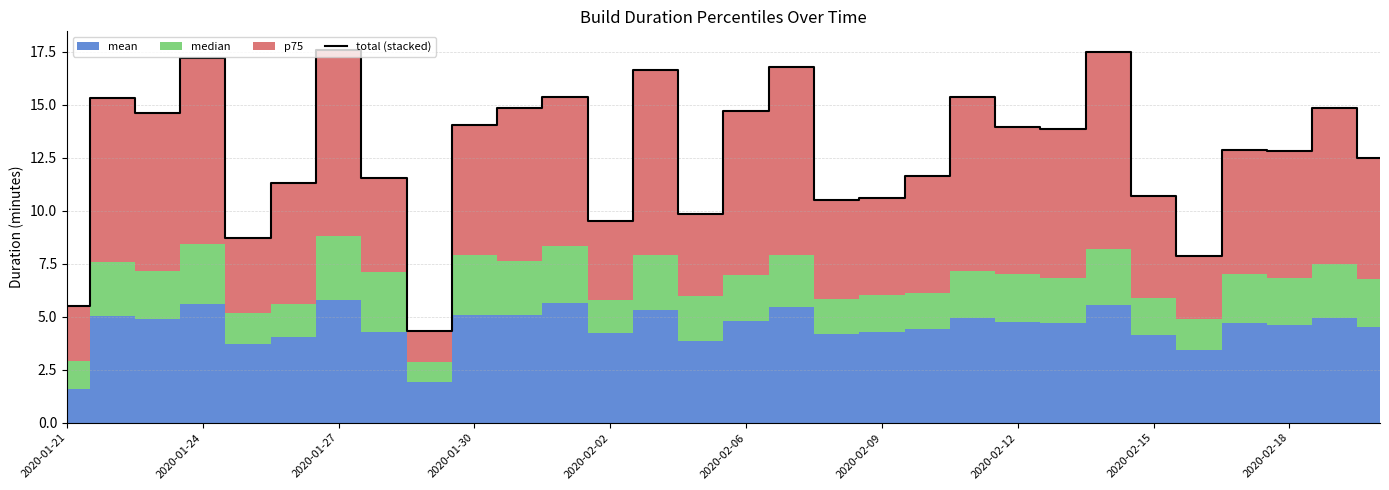

The chart shows a value of 10.6 at 2020-02-09. True or false?

True